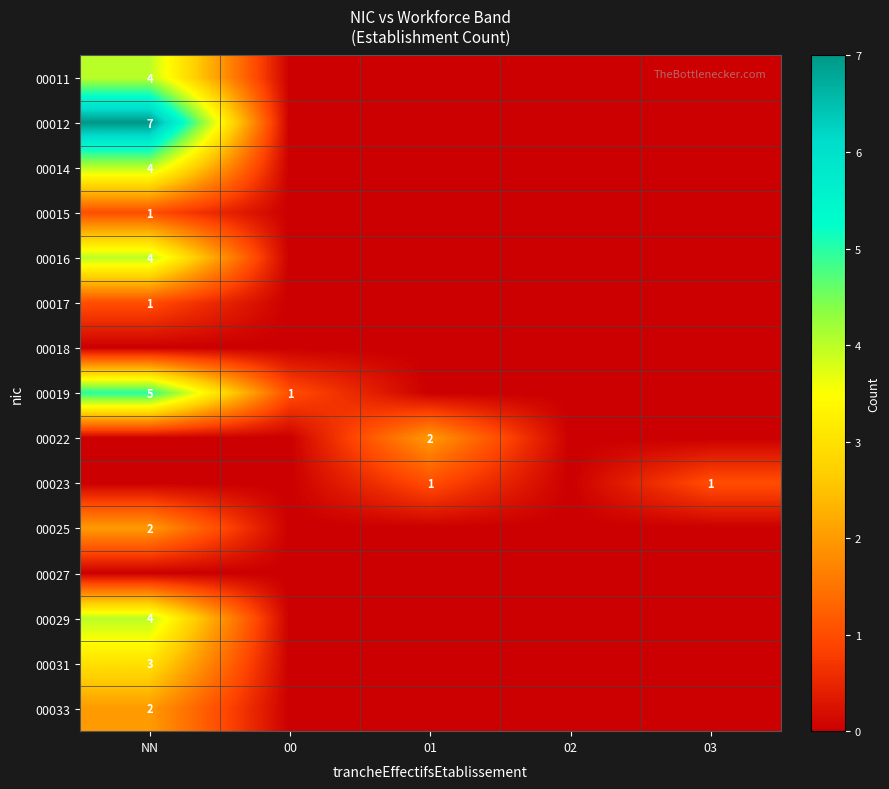

True or false: 00012 has a value of 3 at NN.

False